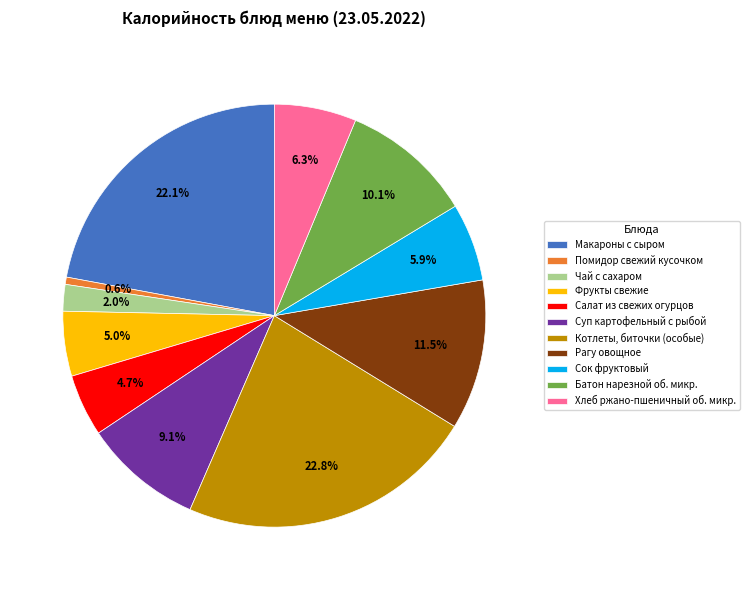

Which has a higher value, Рагу овощное or Сок фруктовый?

Рагу овощное